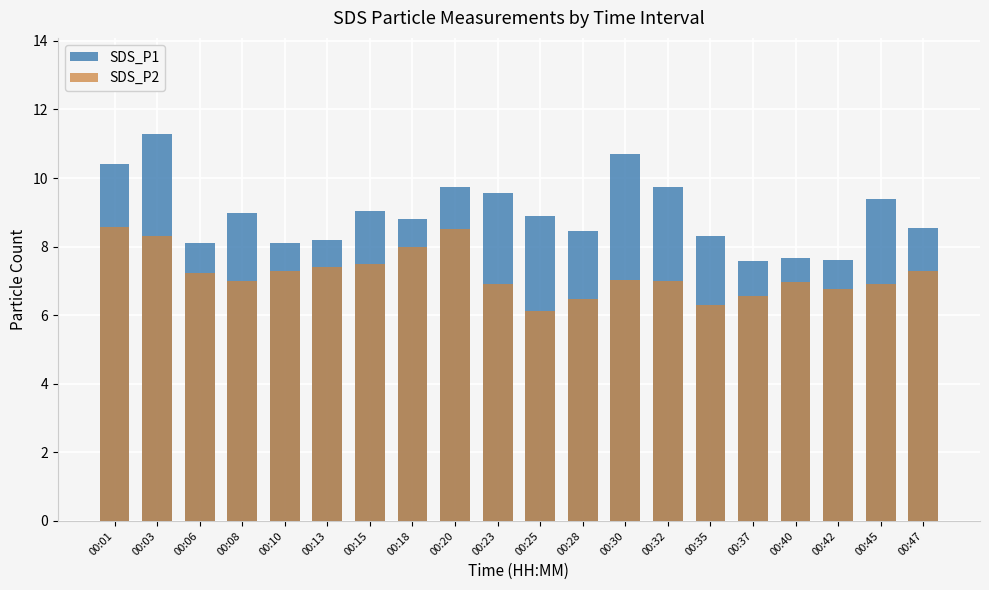

Between 00:06 and 00:13, which is larger?

00:13